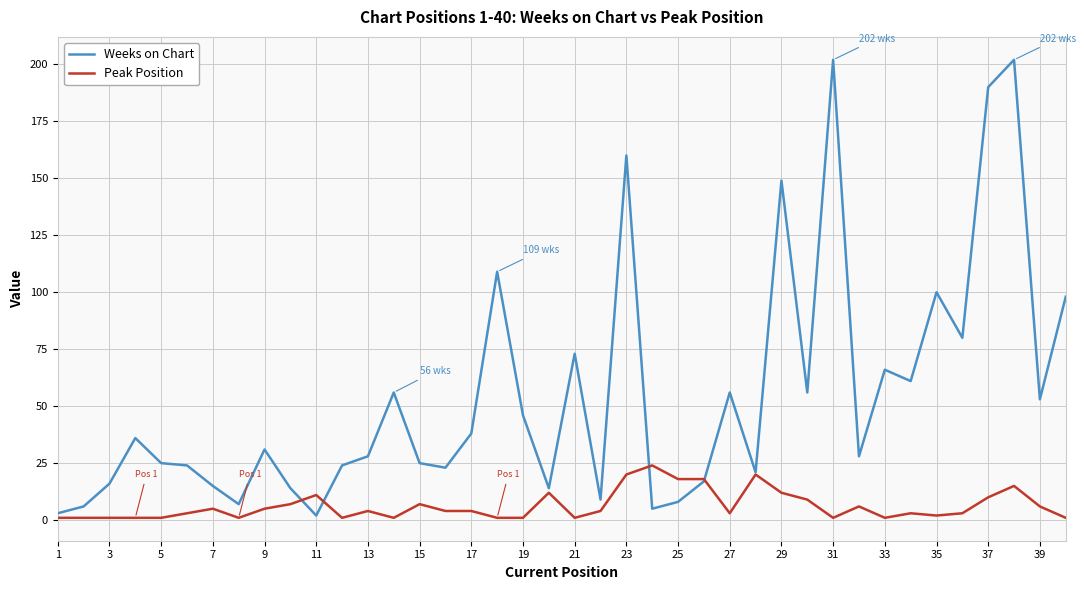

Does the chart display data point markers on the line(s)?

No